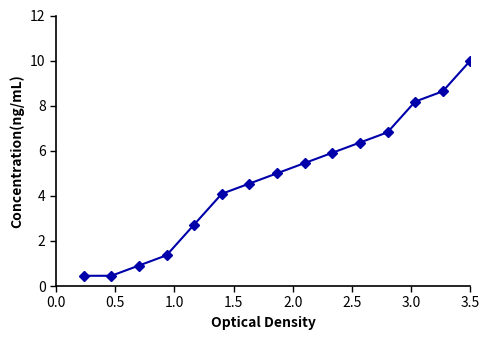

What is the maximum value shown in the chart?

10.0